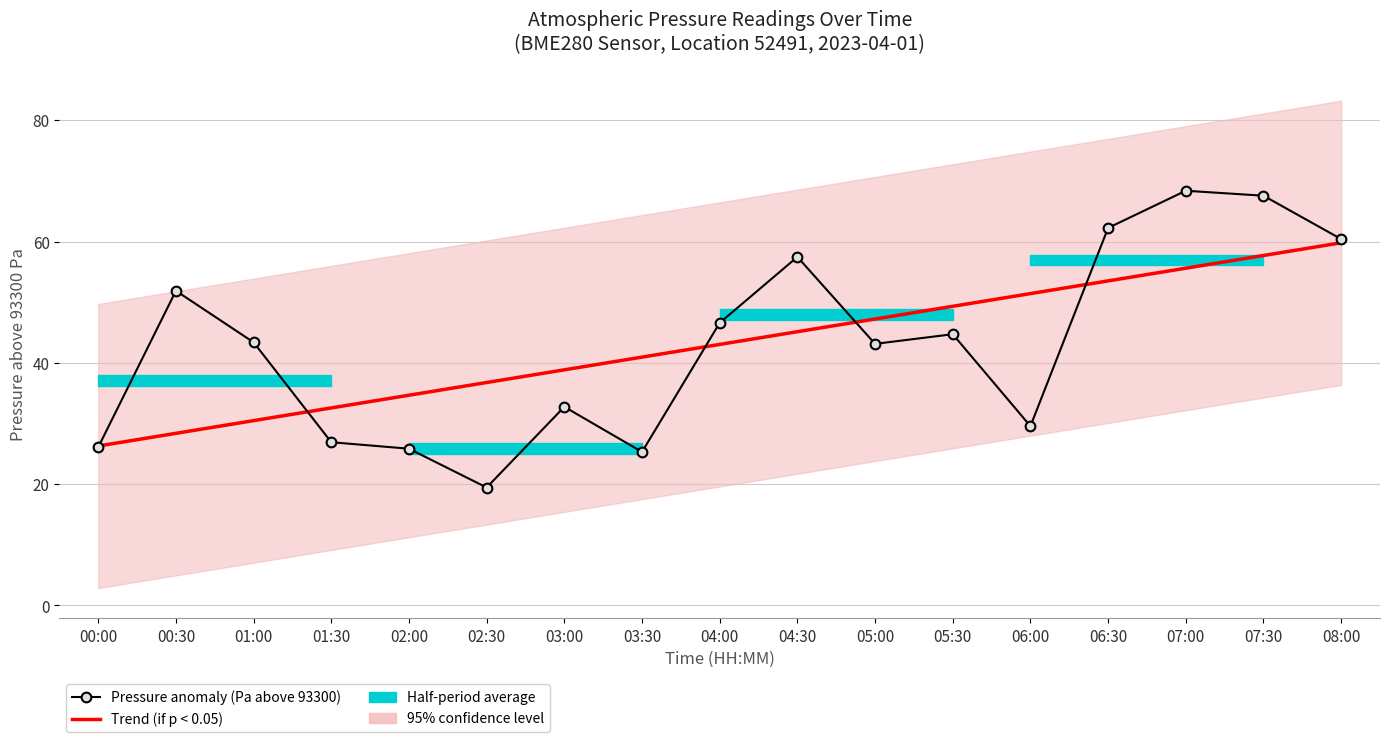

Is this an area chart (filled region under the line)?

No